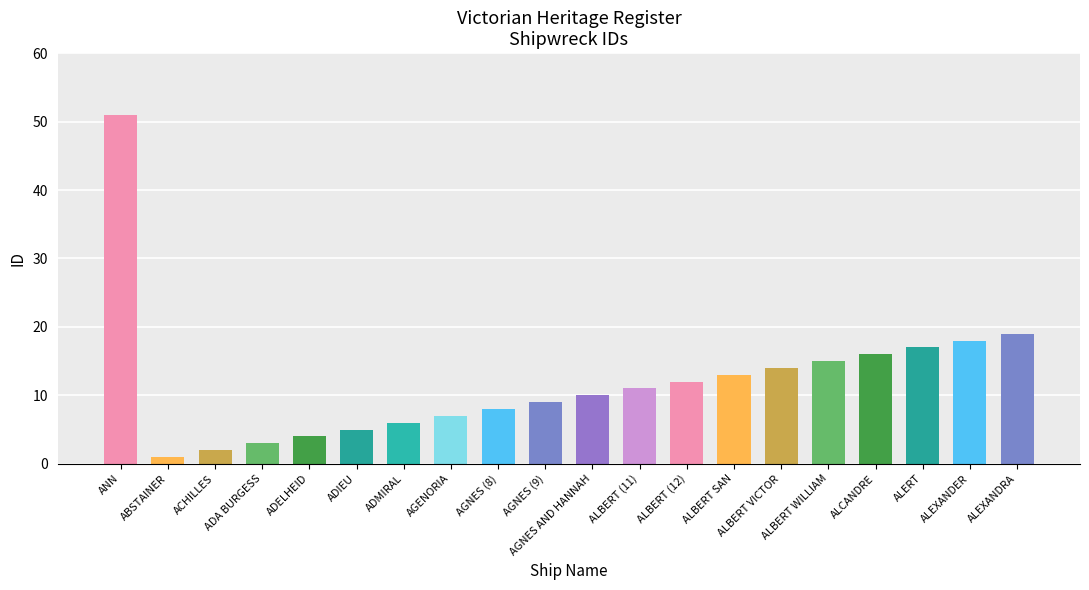

What is the difference between the maximum and minimum values?

50